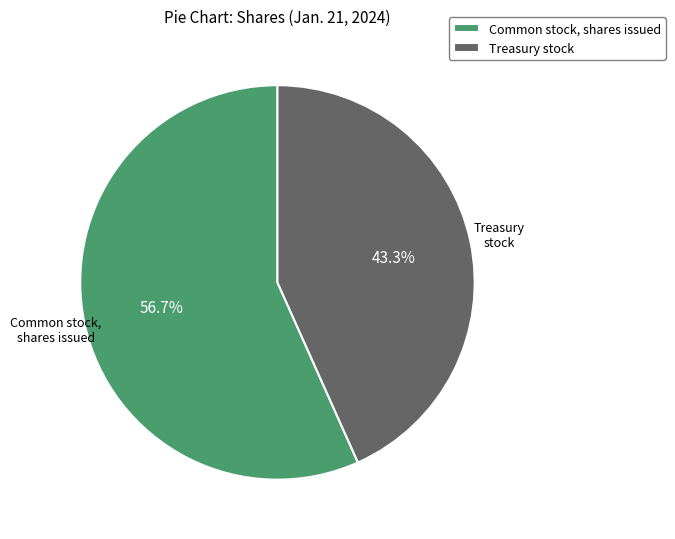

What is the smallest slice in the pie chart?

Treasury stock